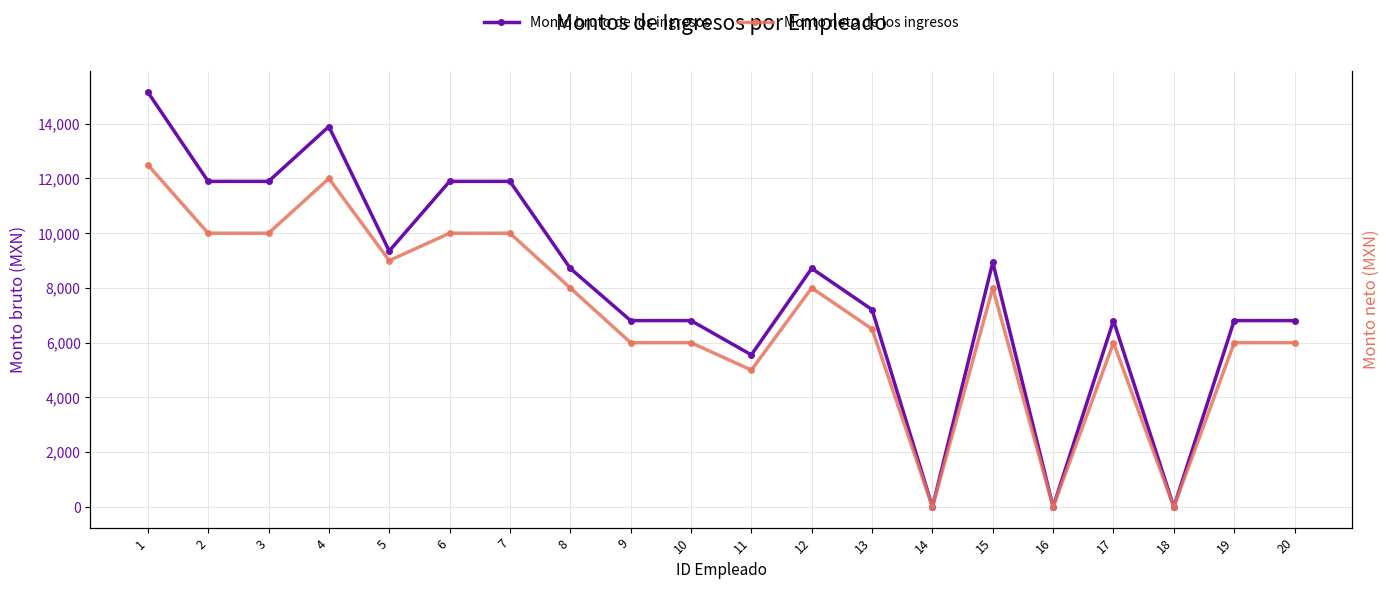

What is the difference between the maximum and minimum values in the Monto bruto de los ingresos series?

15156.5